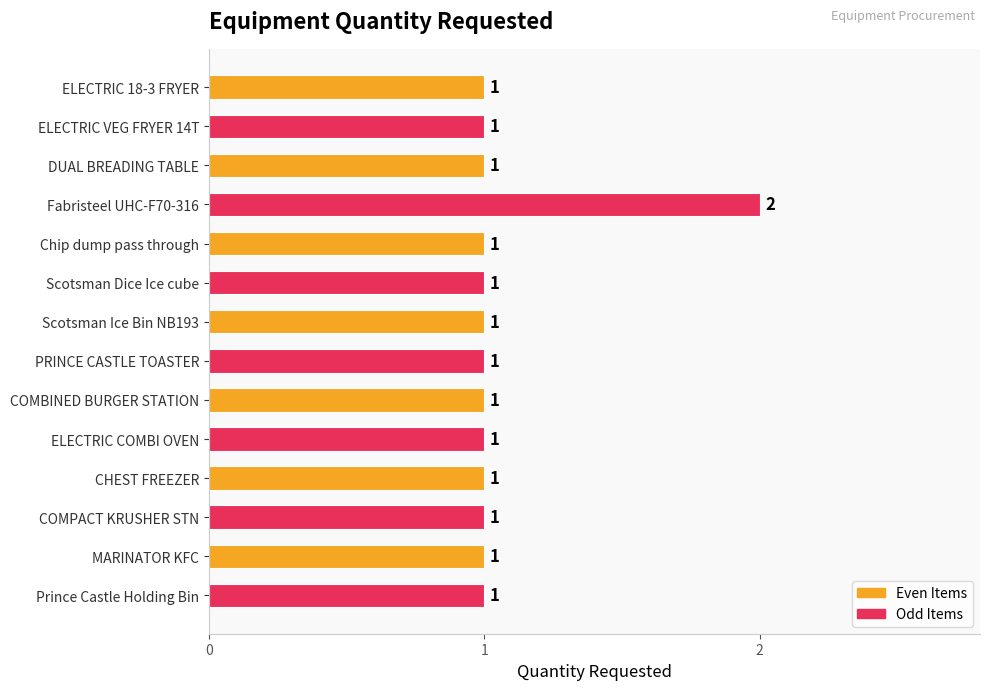

Which category has the highest value across all series?

Fabristeel UHC-F70-316